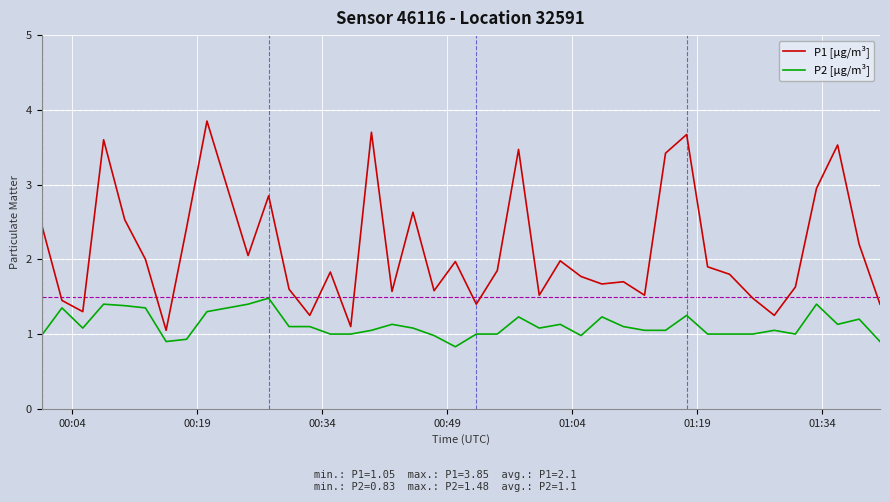

Which series has the widest spread of values?

P1 [µg/m³]